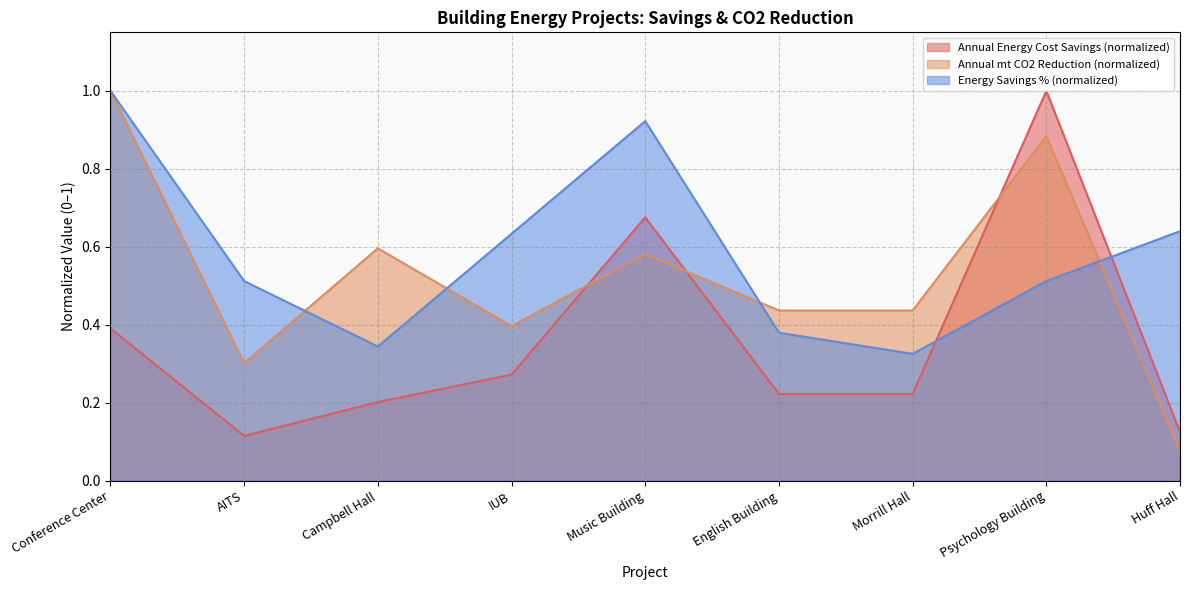

Read the Energy Savings % value at Campbell Hall.

0.3